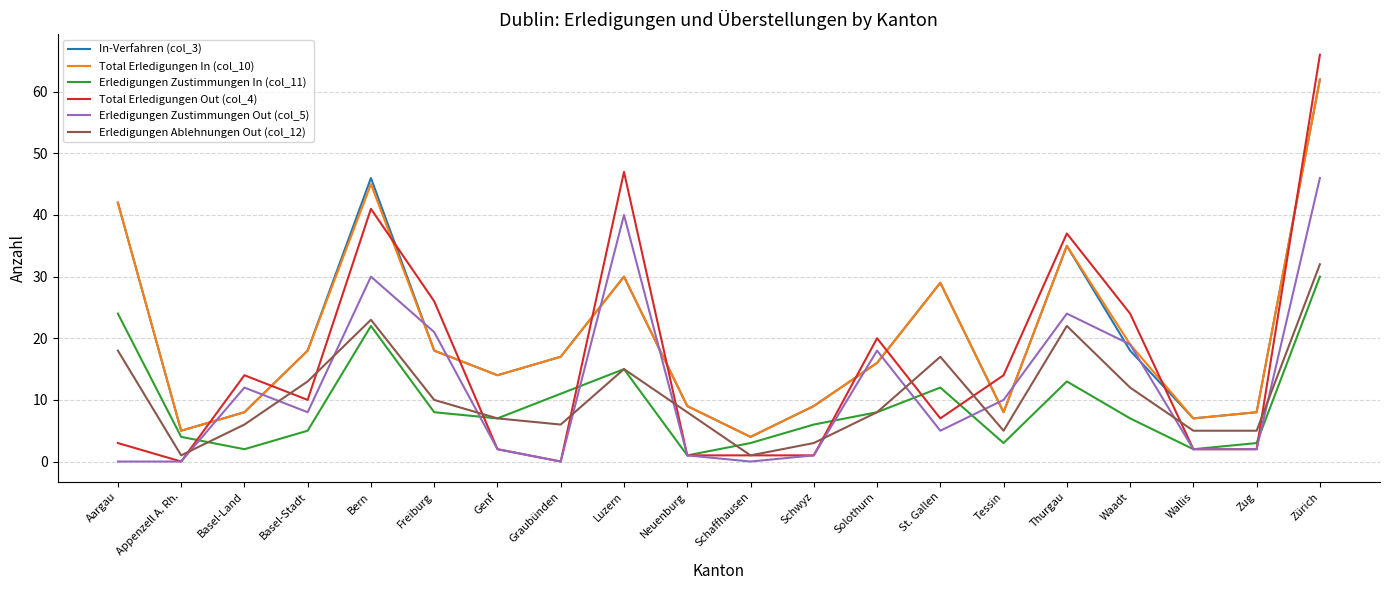

Which category has the highest value in the Total Erledigungen Out (col_4) series?

Zürich